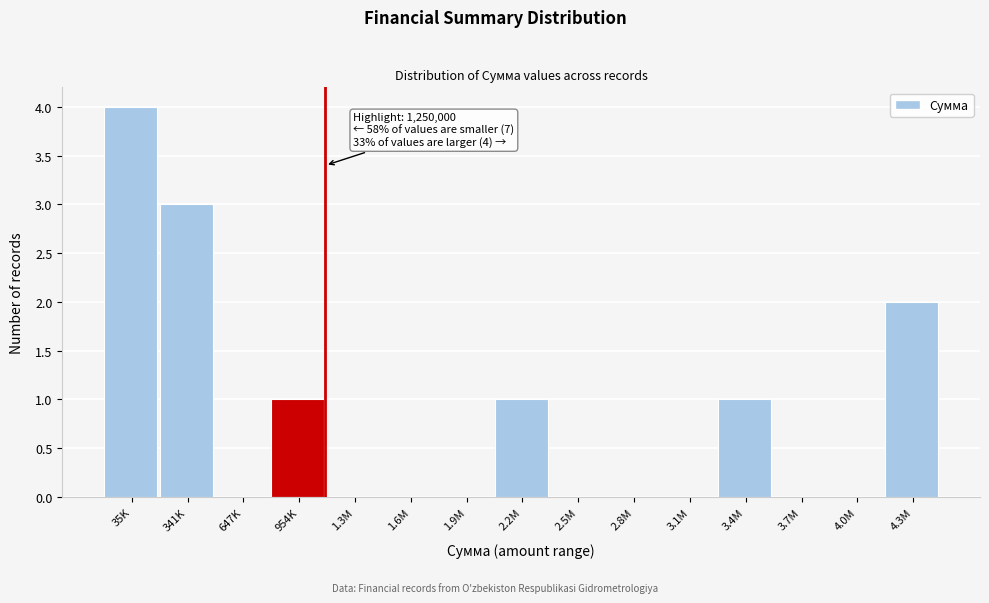

Reading left to right, list all the values displayed in this chart.

35K=4	341K=3	647K=0	954K=1	1.3M=0	1.6M=0	1.9M=0	2.2M=1	2.5M=0	2.8M=0	3.1M=0	3.4M=1	3.7M=0	4.0M=0	4.3M=2